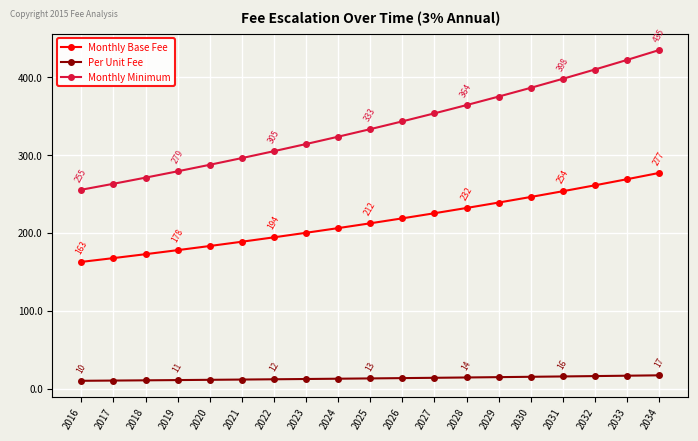

What is the minimum value shown in the chart?

10.0